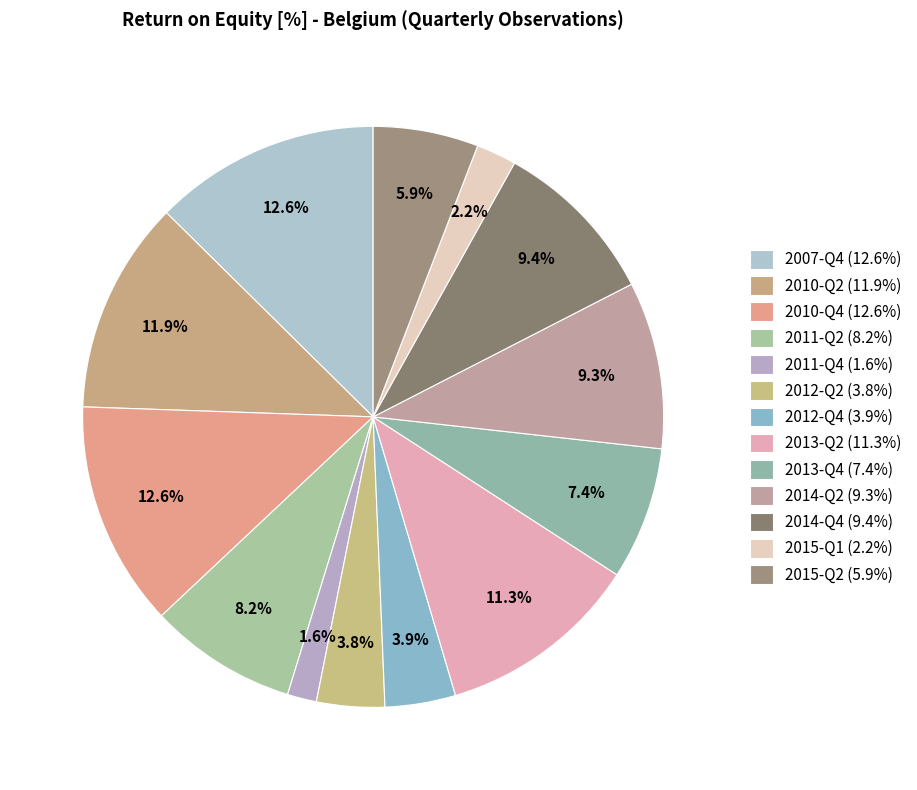

How many segments does this pie chart have?

13